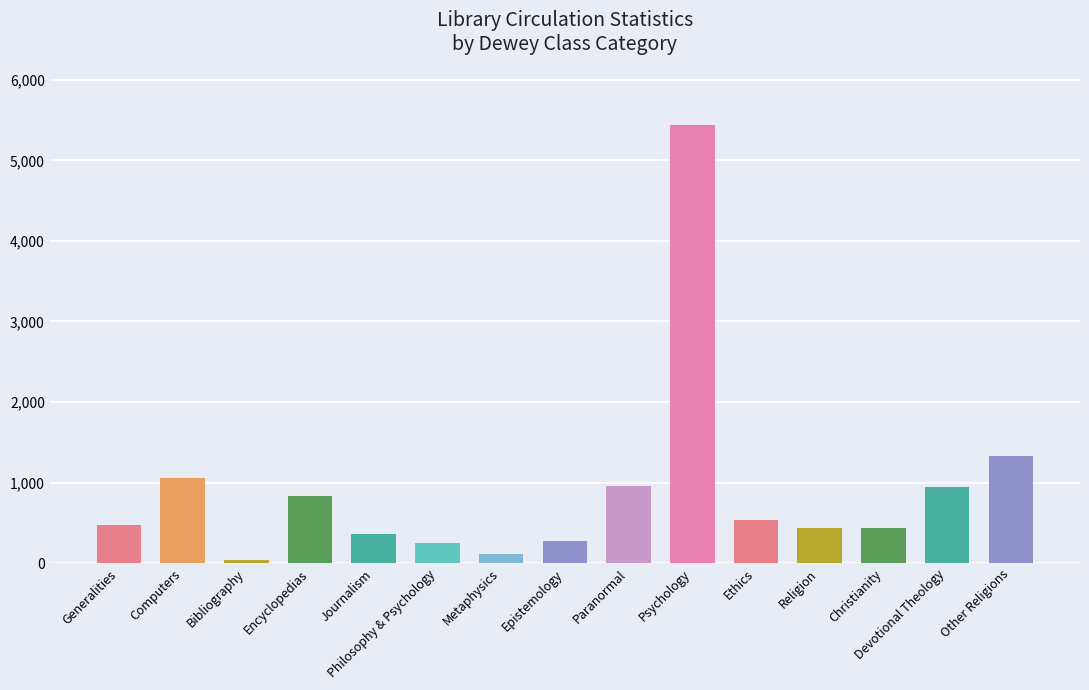

What is the change in value from Generalities to Epistemology?

-206